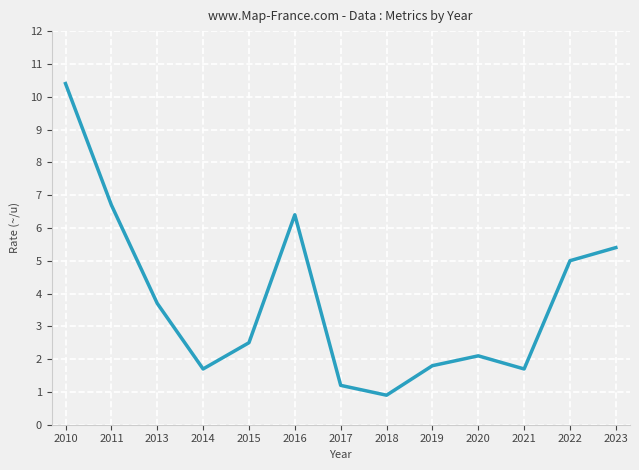

Does the chart have visible grid lines?

Yes